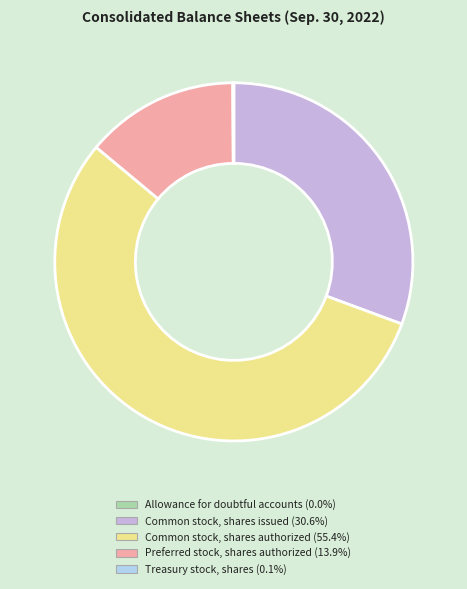

True or false: Common stock, shares issued accounts for 38% of the total.

False